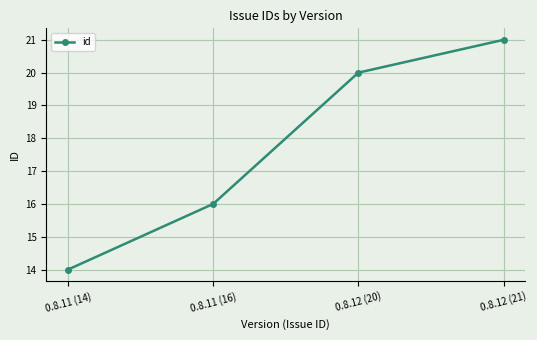

What is the change in value from 0.8.11 (14) to 0.8.11 (16)?

+2